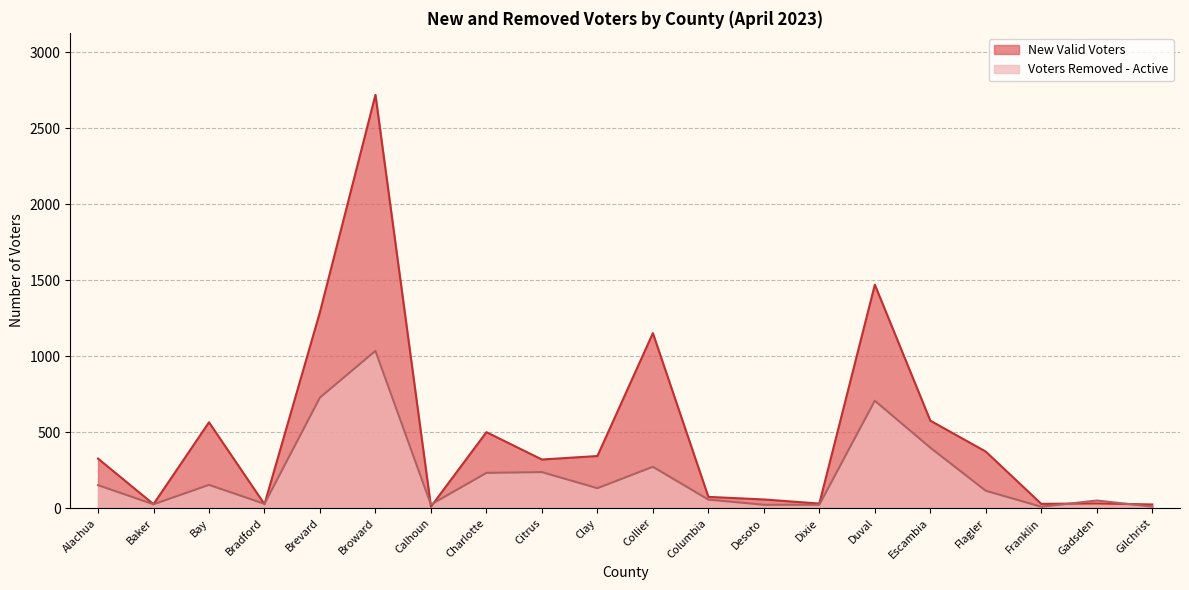

Which series has the largest range (max minus min)?

New Valid Voters